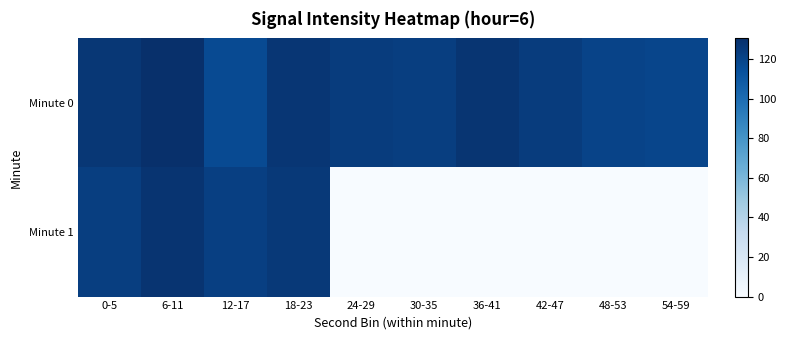

Reading left to right, what are all the values shown in this chart?

Minute 0: 0-5=126.6	6-11=130.6	12-17=116.9	18-23=127.2	24-29=124.0	30-35=123.2	36-41=127.6	42-47=124.4	48-53=120.6	54-59=119.8
Minute 1: 0-5=123.3	6-11=128.0	12-17=122.7	18-23=125.8	24-29=0.0	30-35=0.0	36-41=0.0	42-47=0.0	48-53=0.0	54-59=0.0